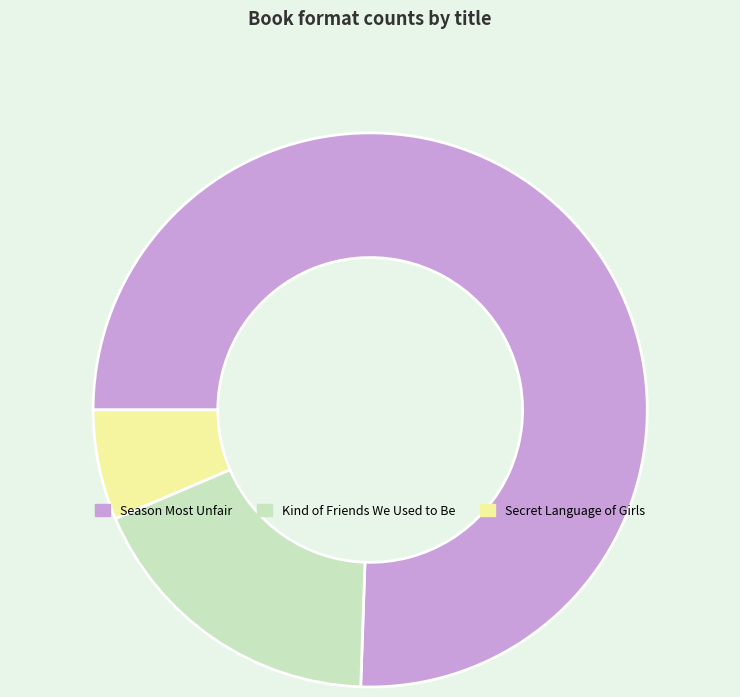

Do Kind of Friends We Used to Be and Secret Language of Girls together represent more than half of the pie?

No